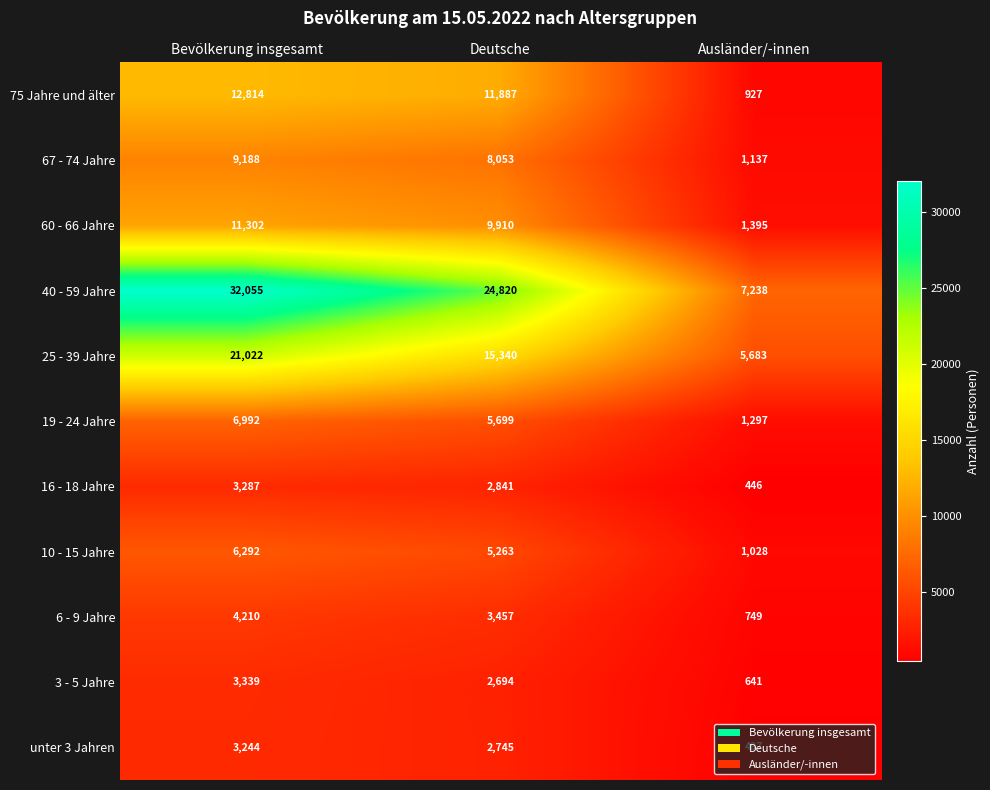

Which series has the widest spread of values?

40 - 59 Jahre